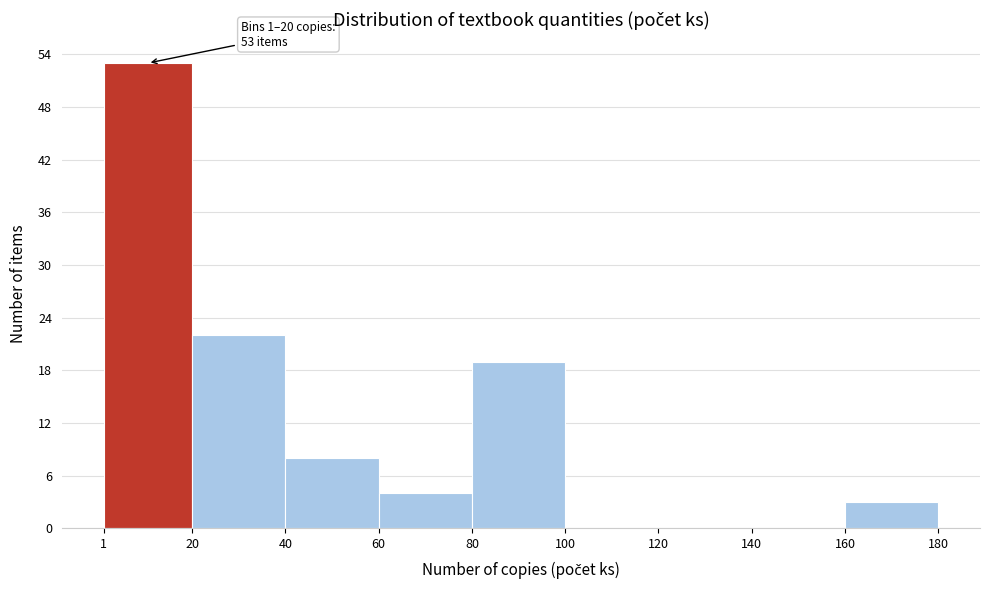

Which range on the x-axis has the tallest bar?

1 to 20